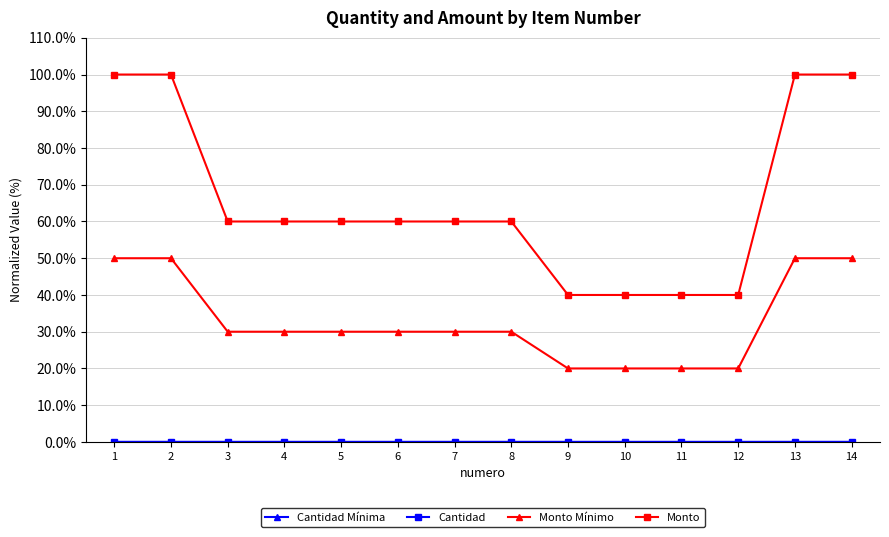

Which series changed the most between 7 and 14?

Monto